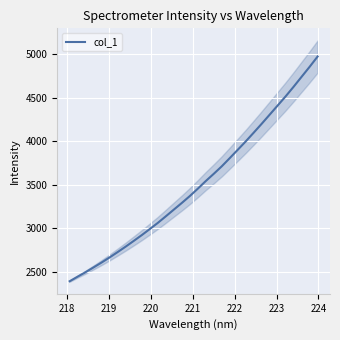

True or false: the data has more than 0 interior local peaks.

False